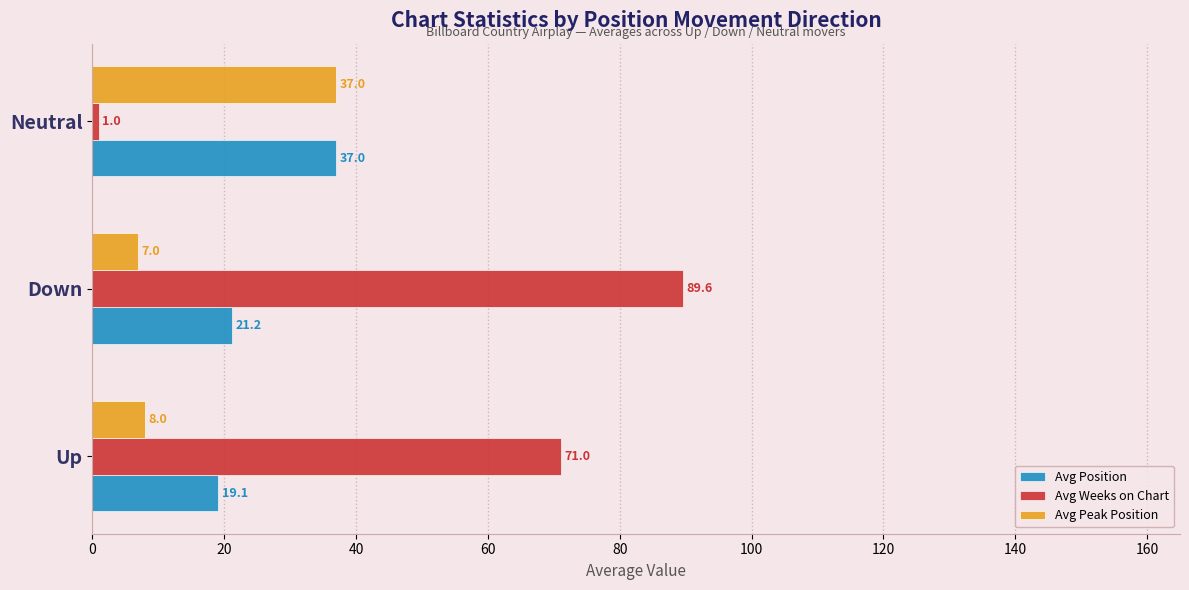

What is the sum of the Avg Peak Position values at Down and Neutral?

44.0